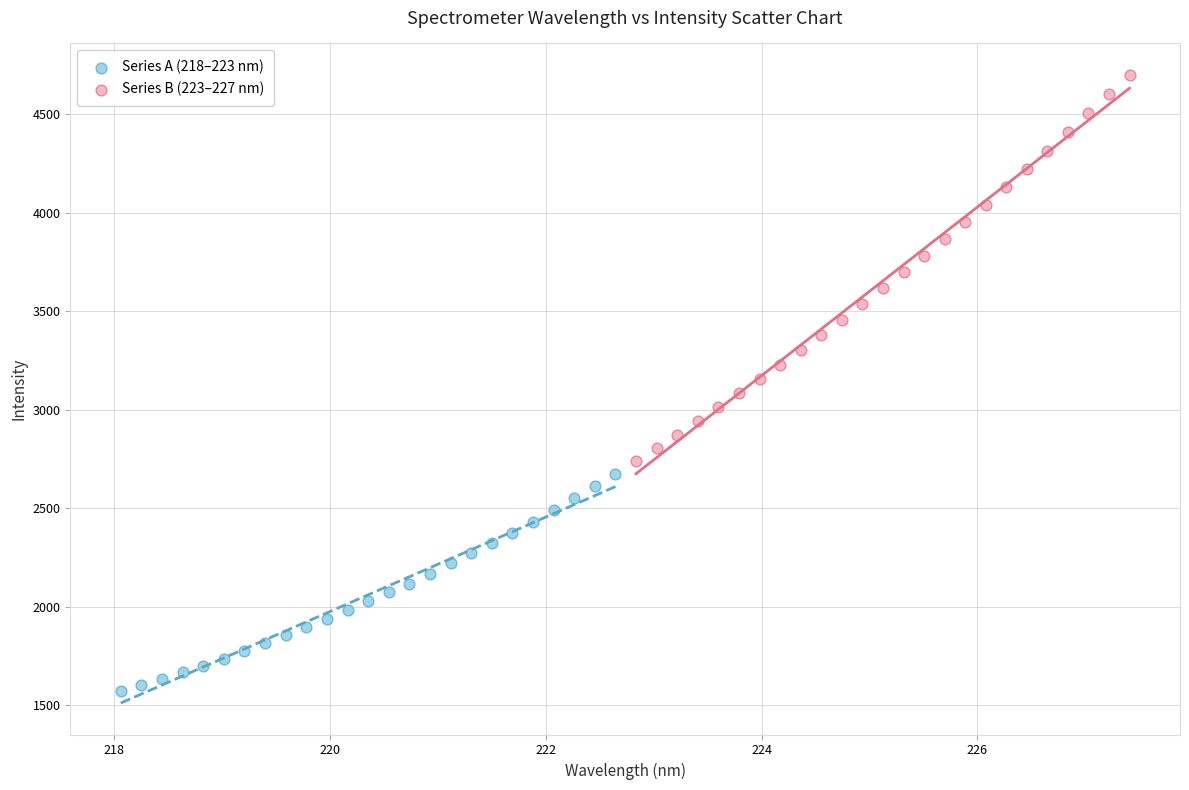

What are all the series names shown in the legend?

Series A (218–223 nm), Series B (223–227 nm)